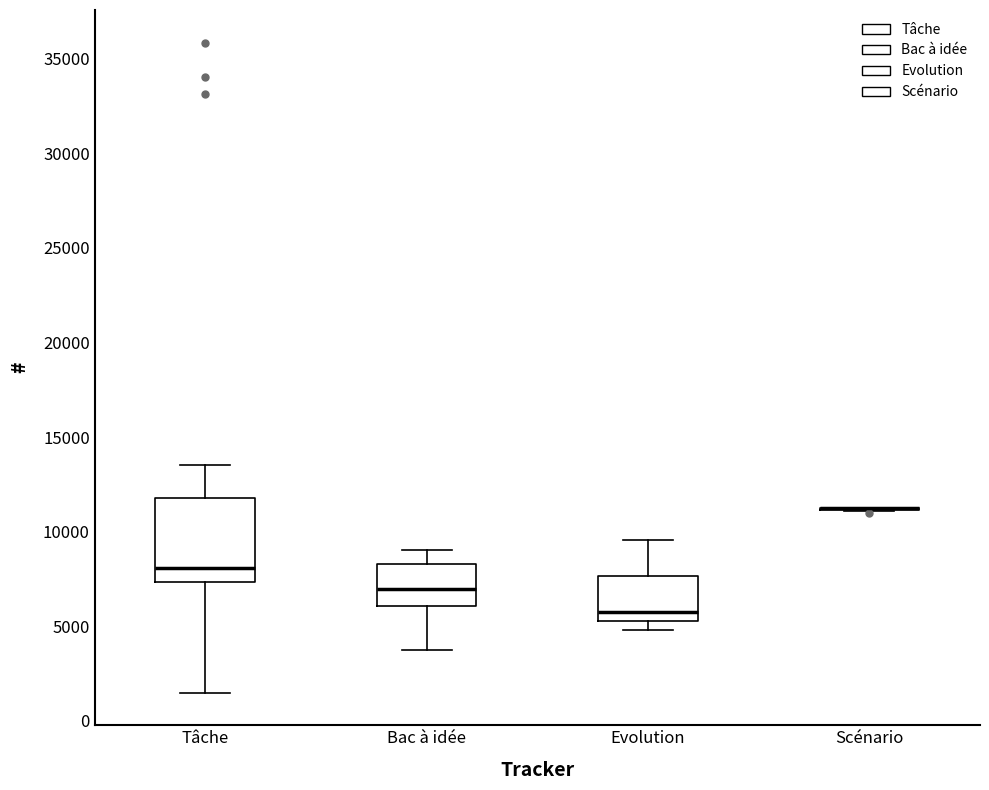

Where does the median line of the box for Bac à idée sit on the y-axis? The values are not printed on the chart, so give them approximately, as read against the axis.

7000